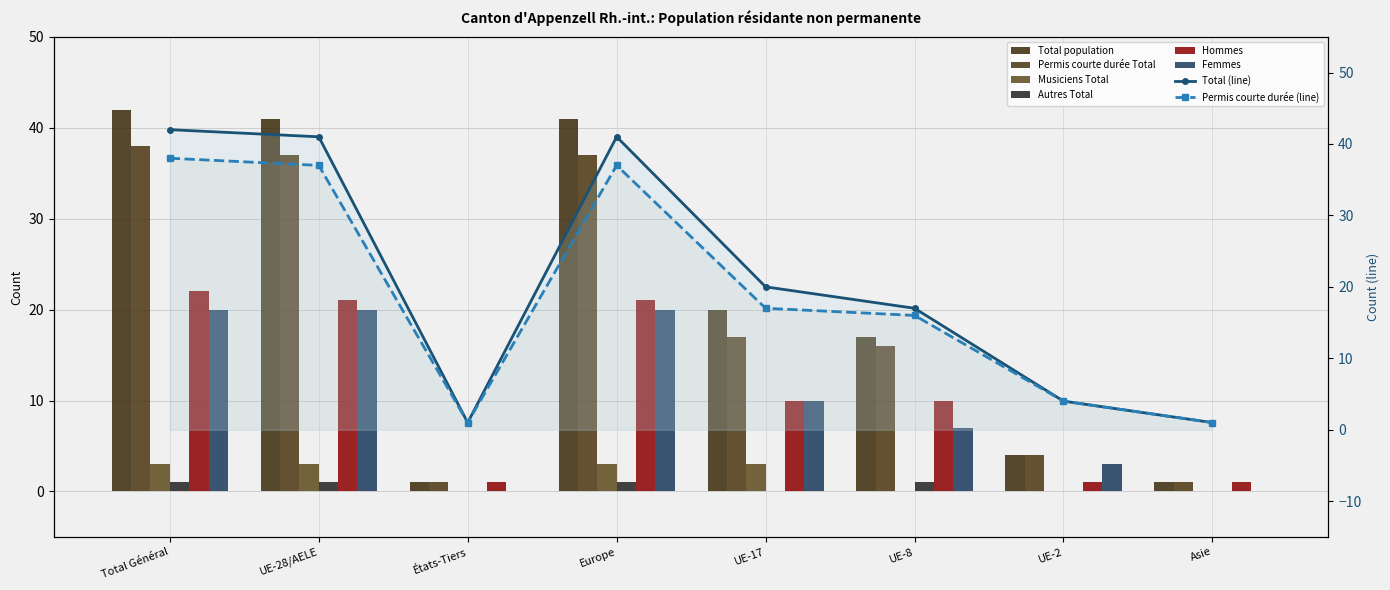

Which has a higher value, Total Général or UE-8?

Total Général